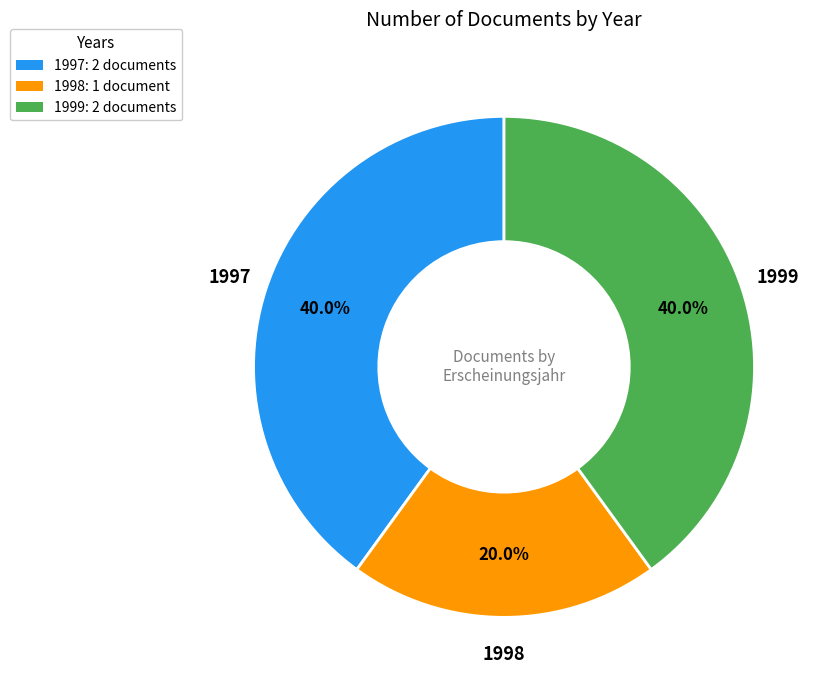

Count the number of slices in the pie.

3